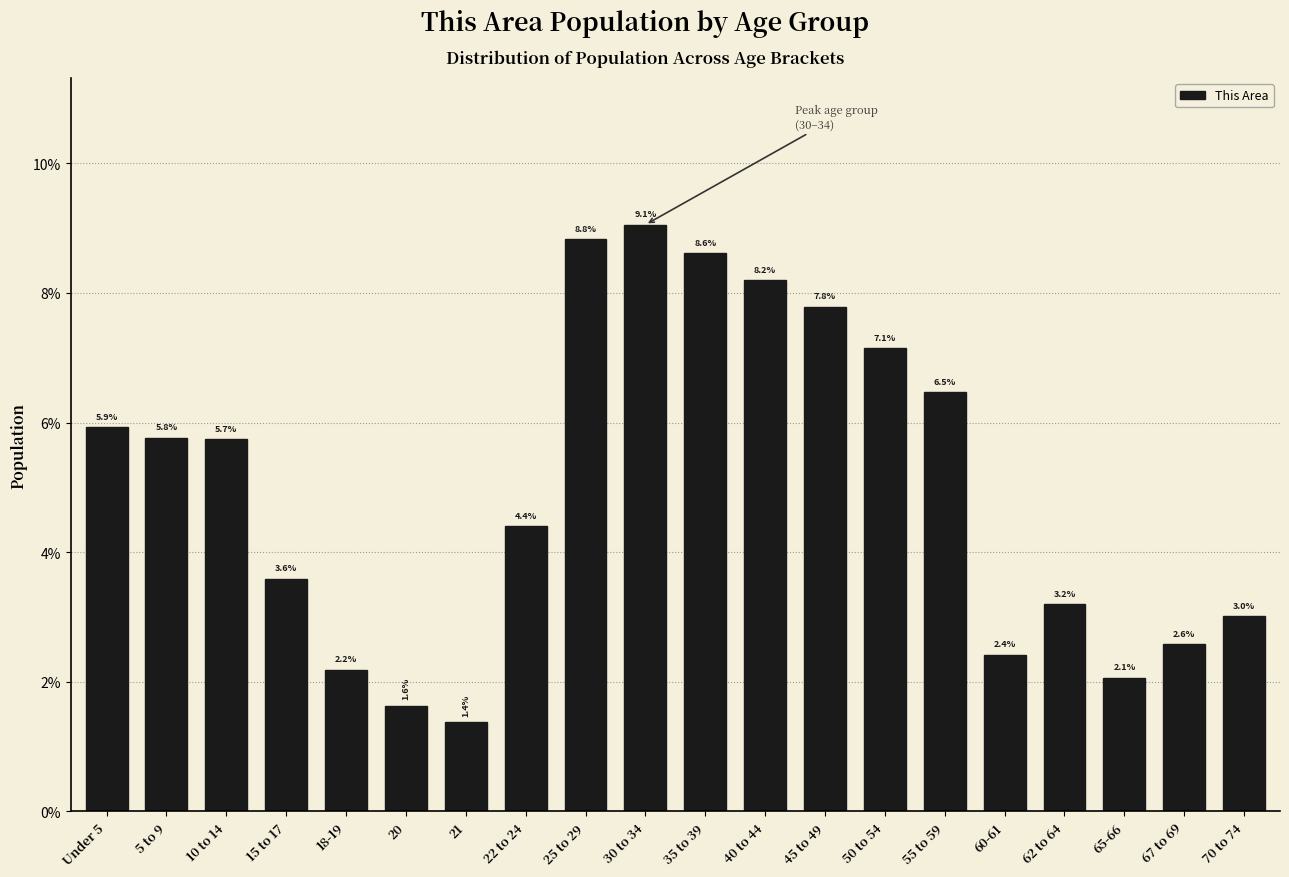

Reading left to right, transcribe all the data shown in this chart.

5.9	5.8	5.7	3.6	2.2	1.6	1.4	4.4	8.8	9.1	8.6	8.2	7.8	7.1	6.5	2.4	3.2	2.1	2.6	3.0